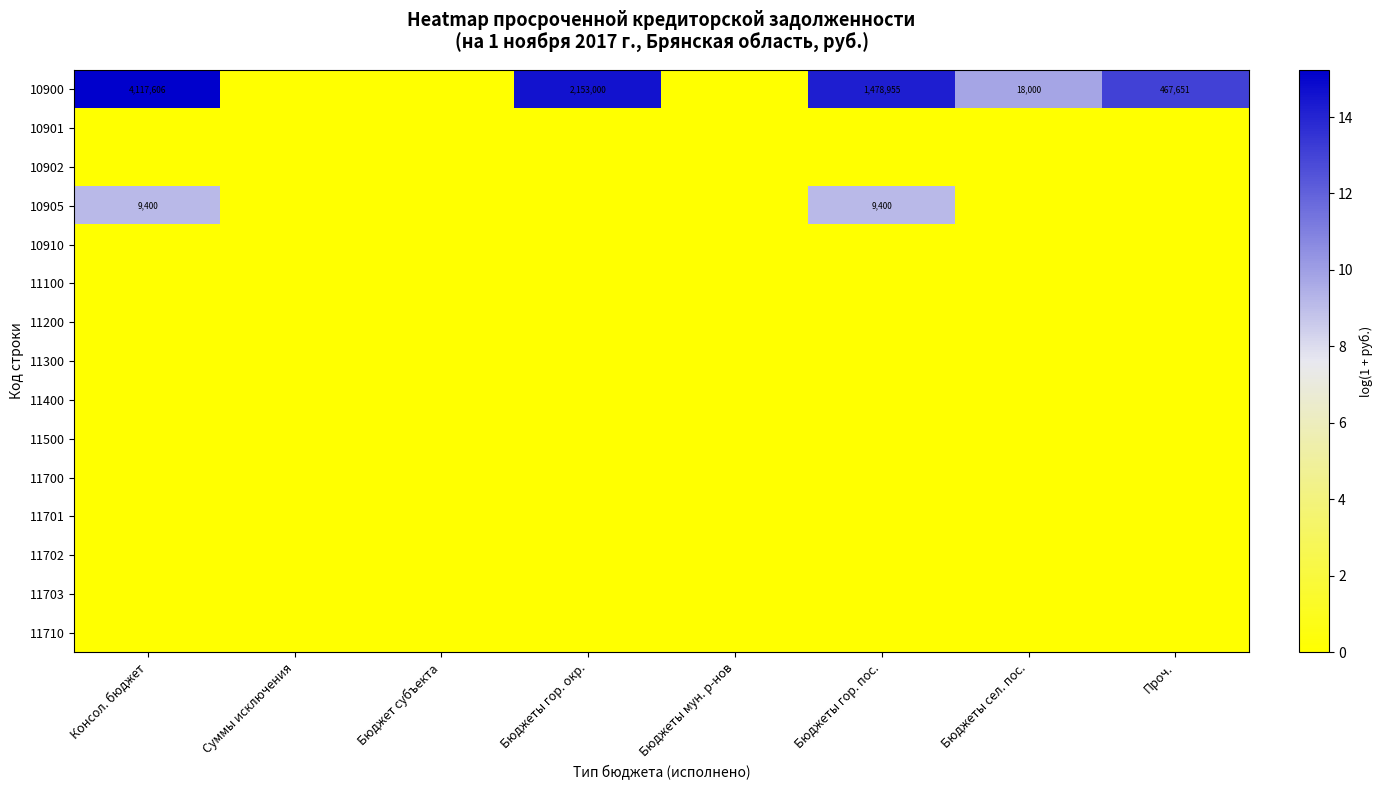

The value of 10900 at Бюджеты сел. пос. is 18000. True or false?

True